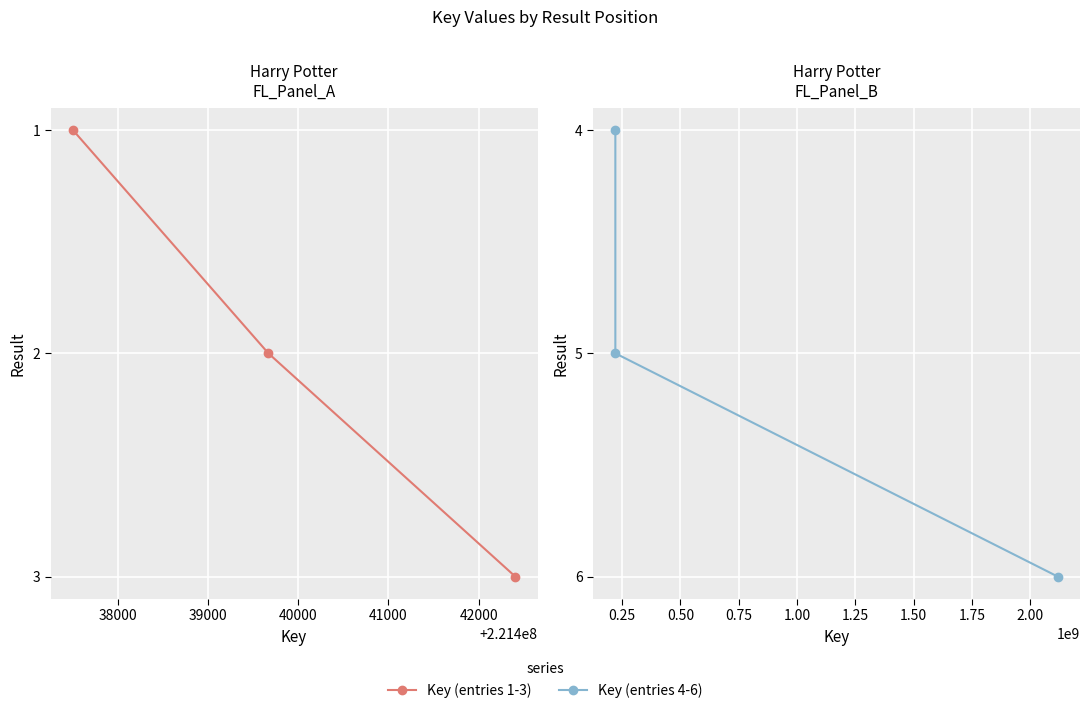

Does the chart display data point markers on the line(s)?

Yes